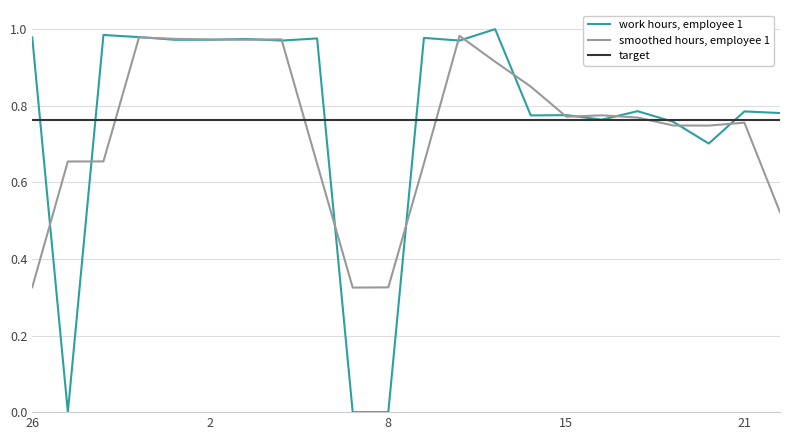

How many values are above zero?

19